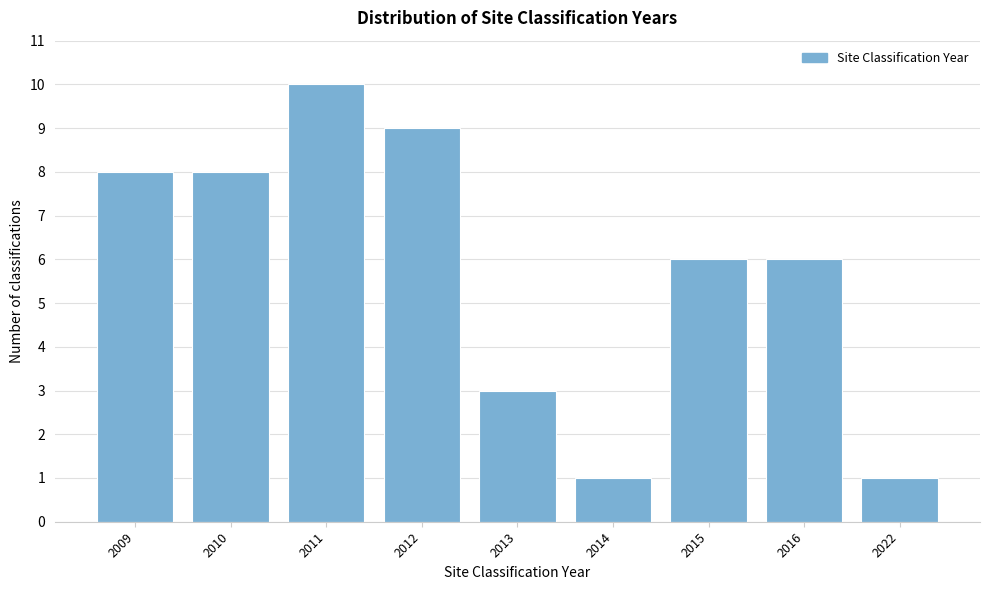

Reading left to right, transcribe all the data shown in this chart.

8	8	10	9	3	1	6	6	1